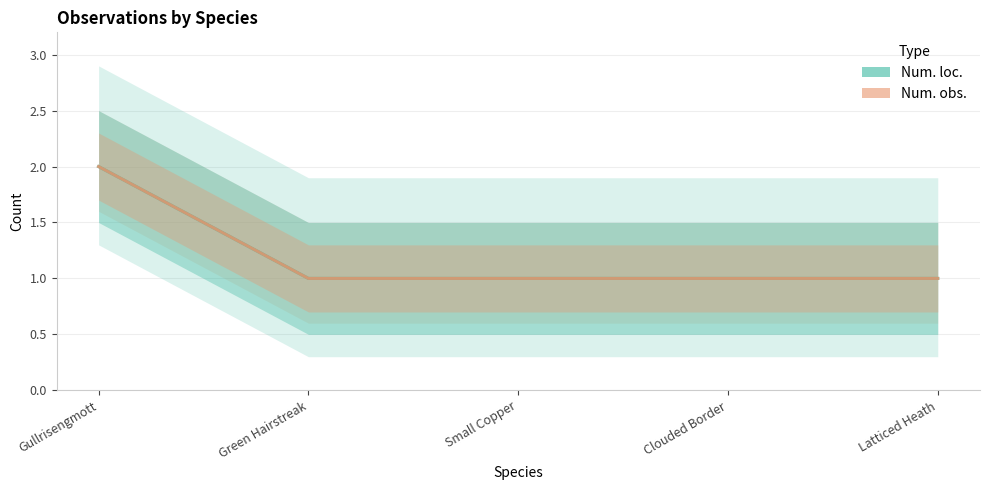

At which category is the sum across all series the highest?

Gullrisengmott